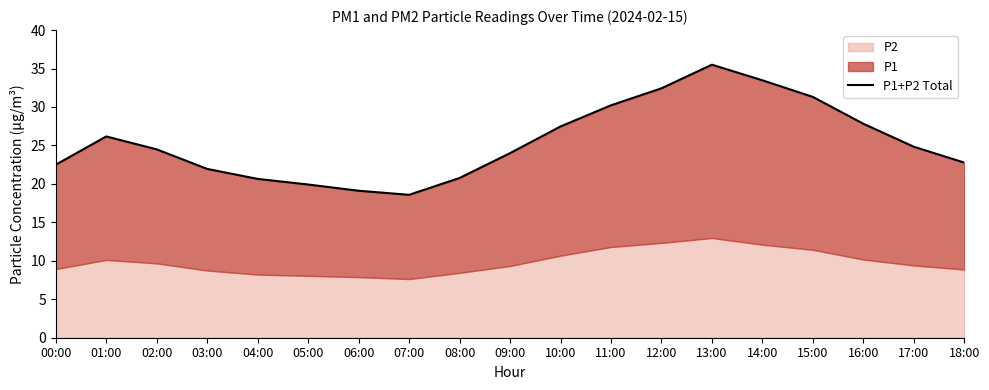

Which category has the highest value across all series?

13:00